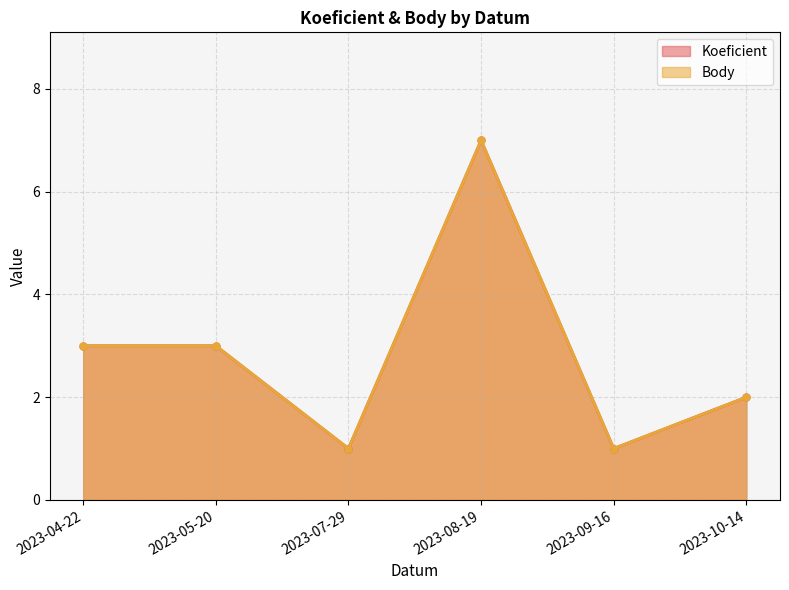

The value of Koeficient at 2023-08-19 is 2. True or false?

False